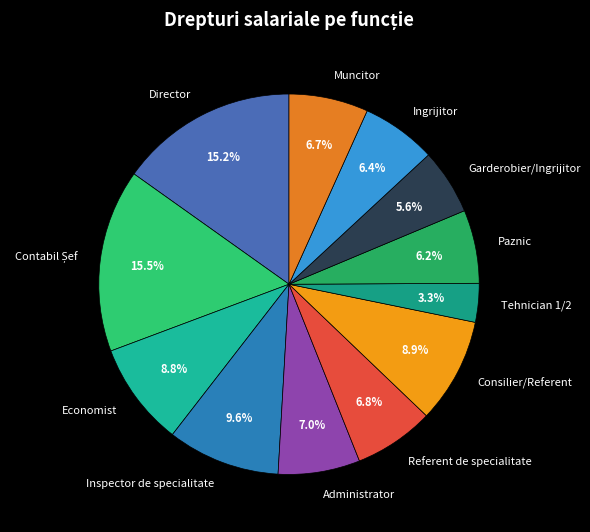

Which category has the smallest portion of the pie?

Tehnician 1/2